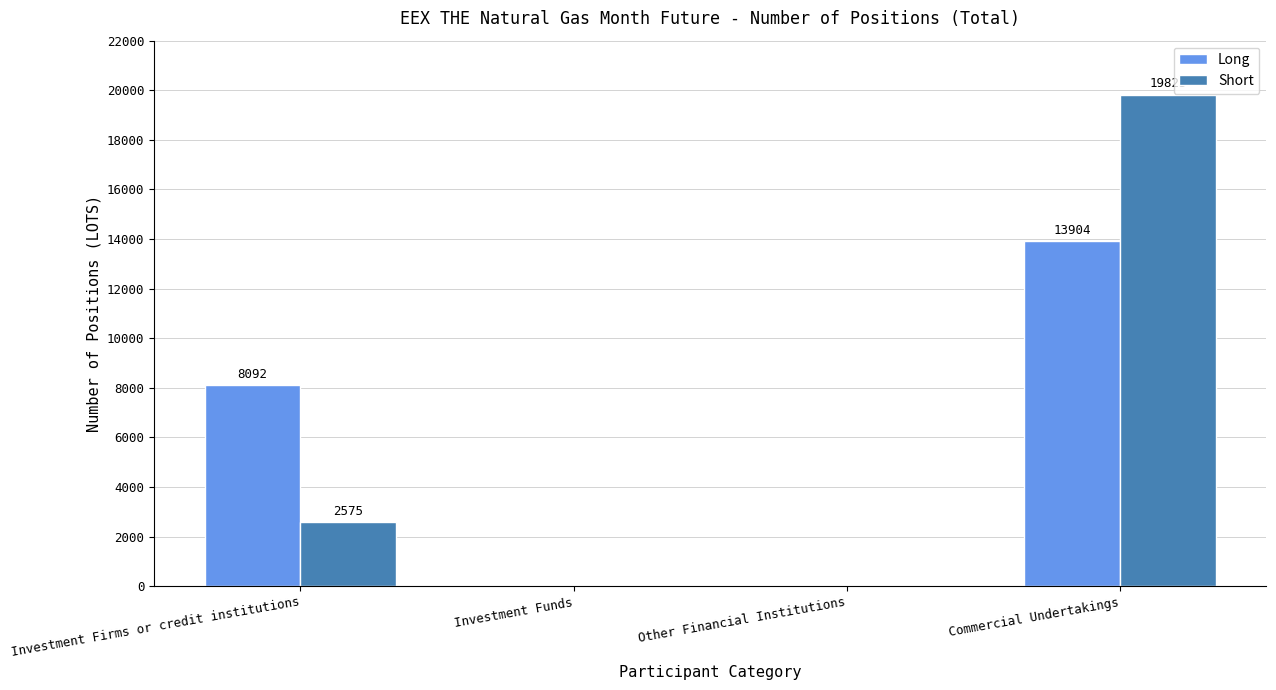

Count the number of data series in this chart.

2